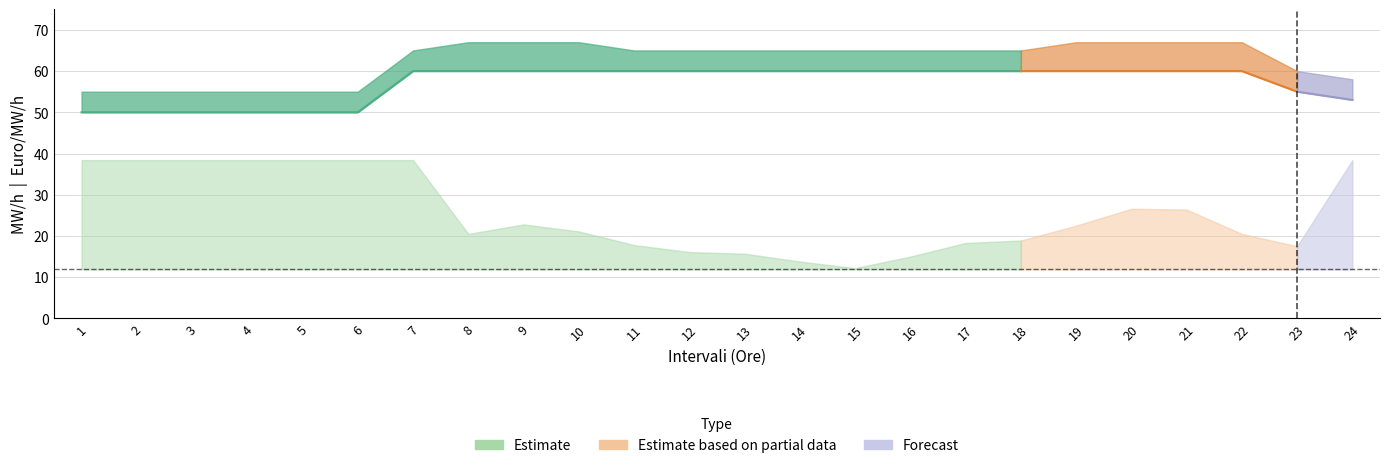

How many lines are shown in the chart?

6